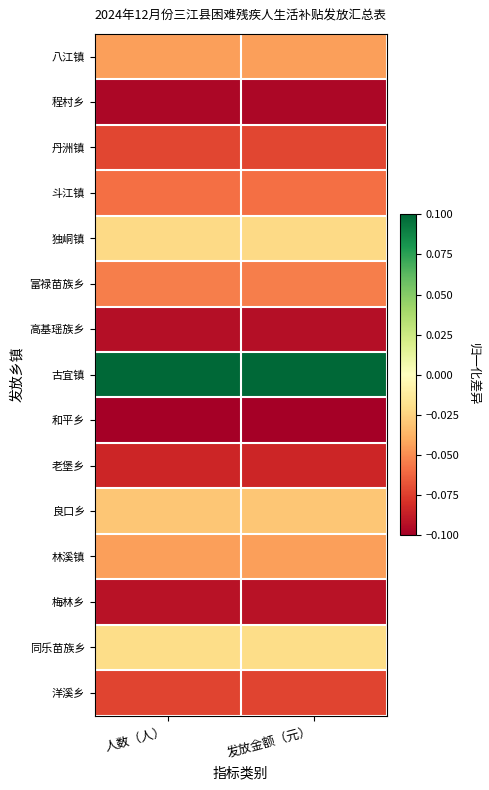

Rank the series by their maximum value, from highest to lowest.

古宜镇, 同乐苗族乡, 独峒镇, 良口乡, 八江镇, 林溪镇, 富禄苗族乡, 斗江镇, 丹洲镇, 洋溪乡, 老堡乡, 梅林乡, 高基瑶族乡, 程村乡, 和平乡